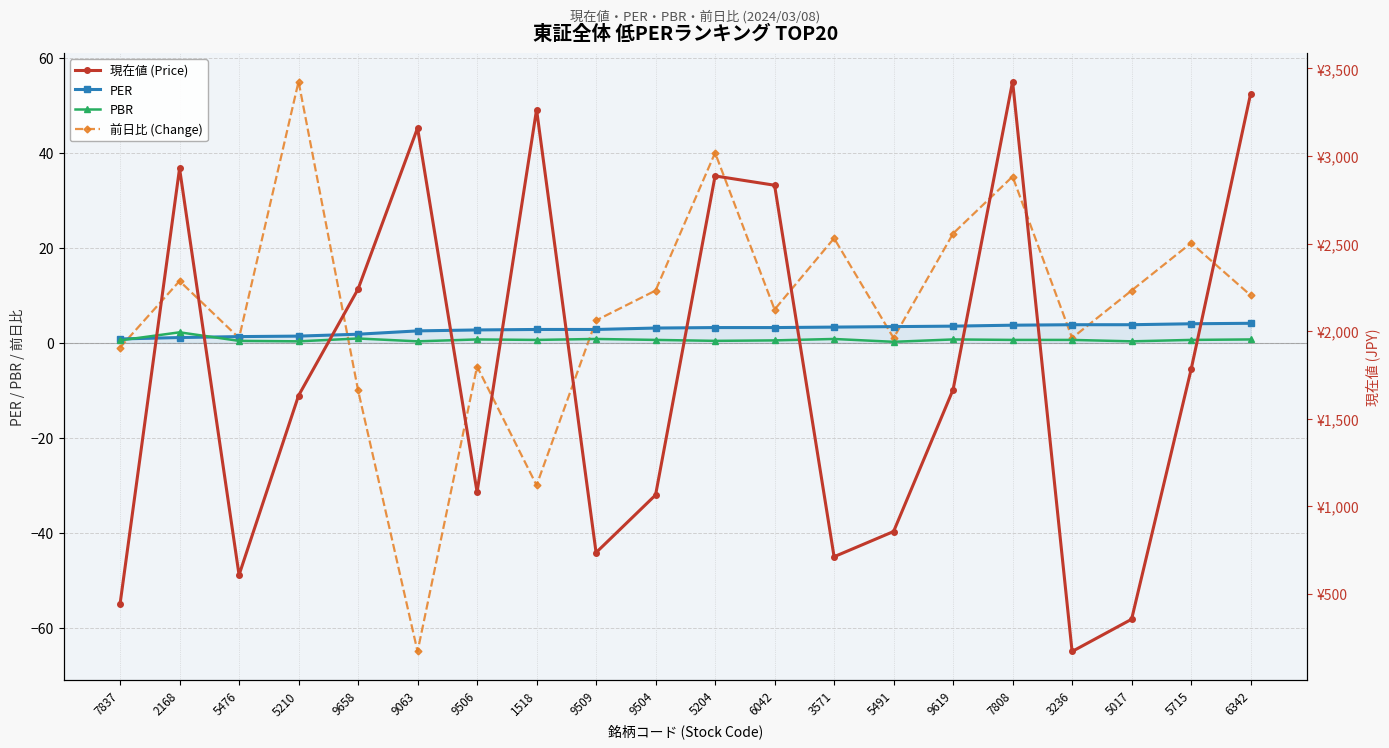

Does the chart have visible grid lines?

Yes